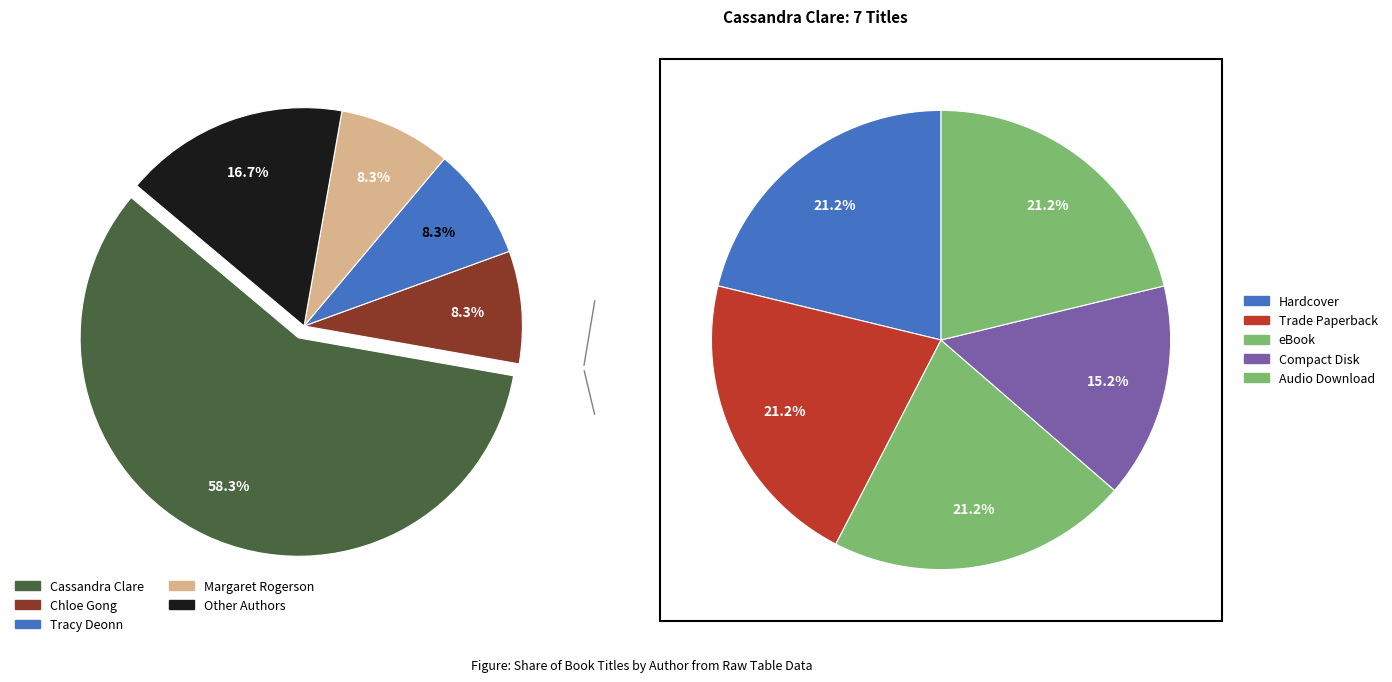

What portion of the pie excludes Cassandra Clare?

41.7%